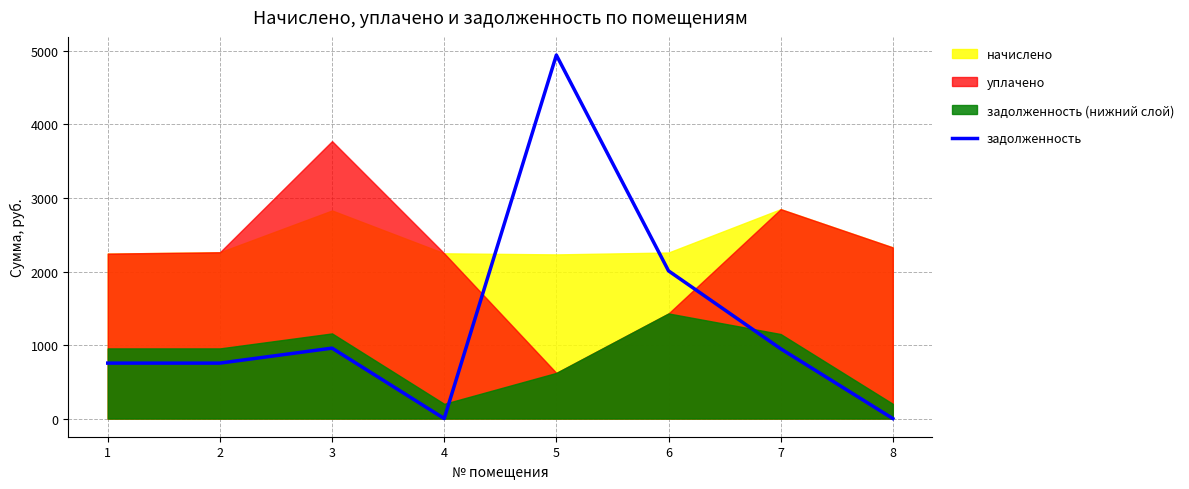

What is the change in value from 5 to 7?

-3994.4